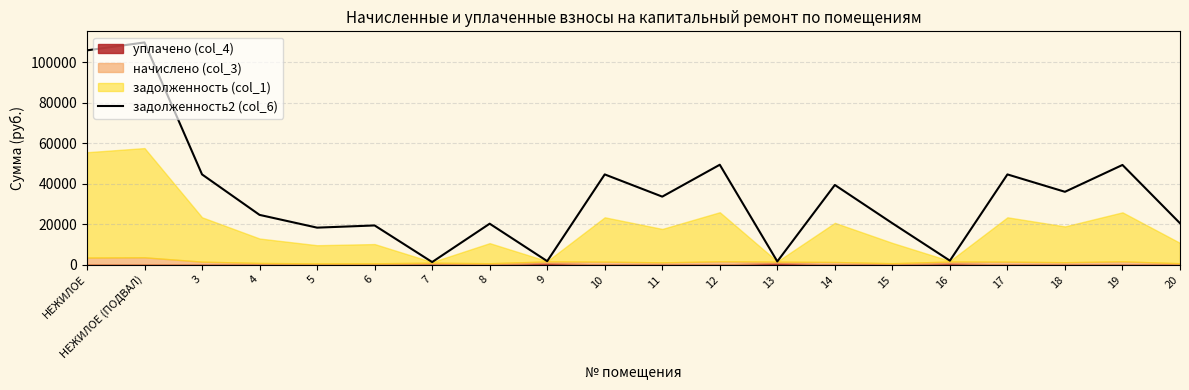

True or false: the data shows 151097.1 at НЕЖИЛОЕ (ПОДВАЛ).

False